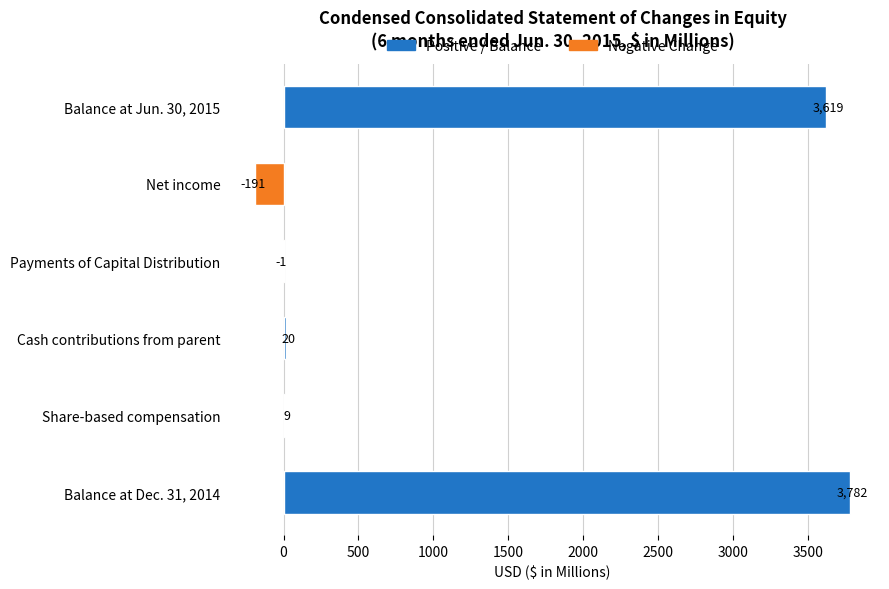

The value at Cash contributions from parent is 20. True or false?

True